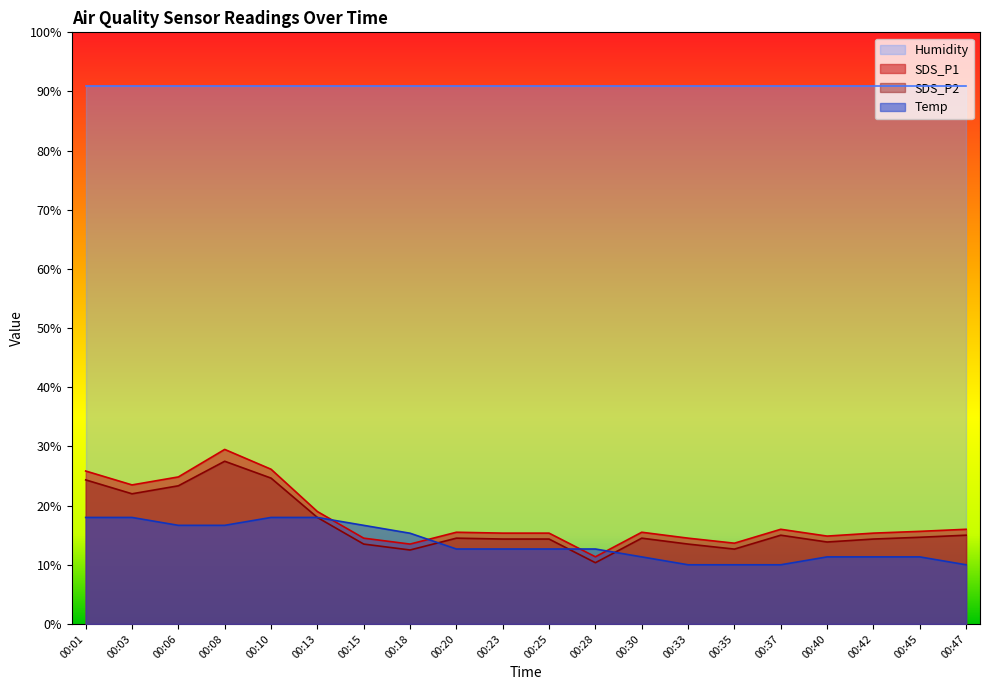

How many values in the SDS_P1 series are below 15?

6